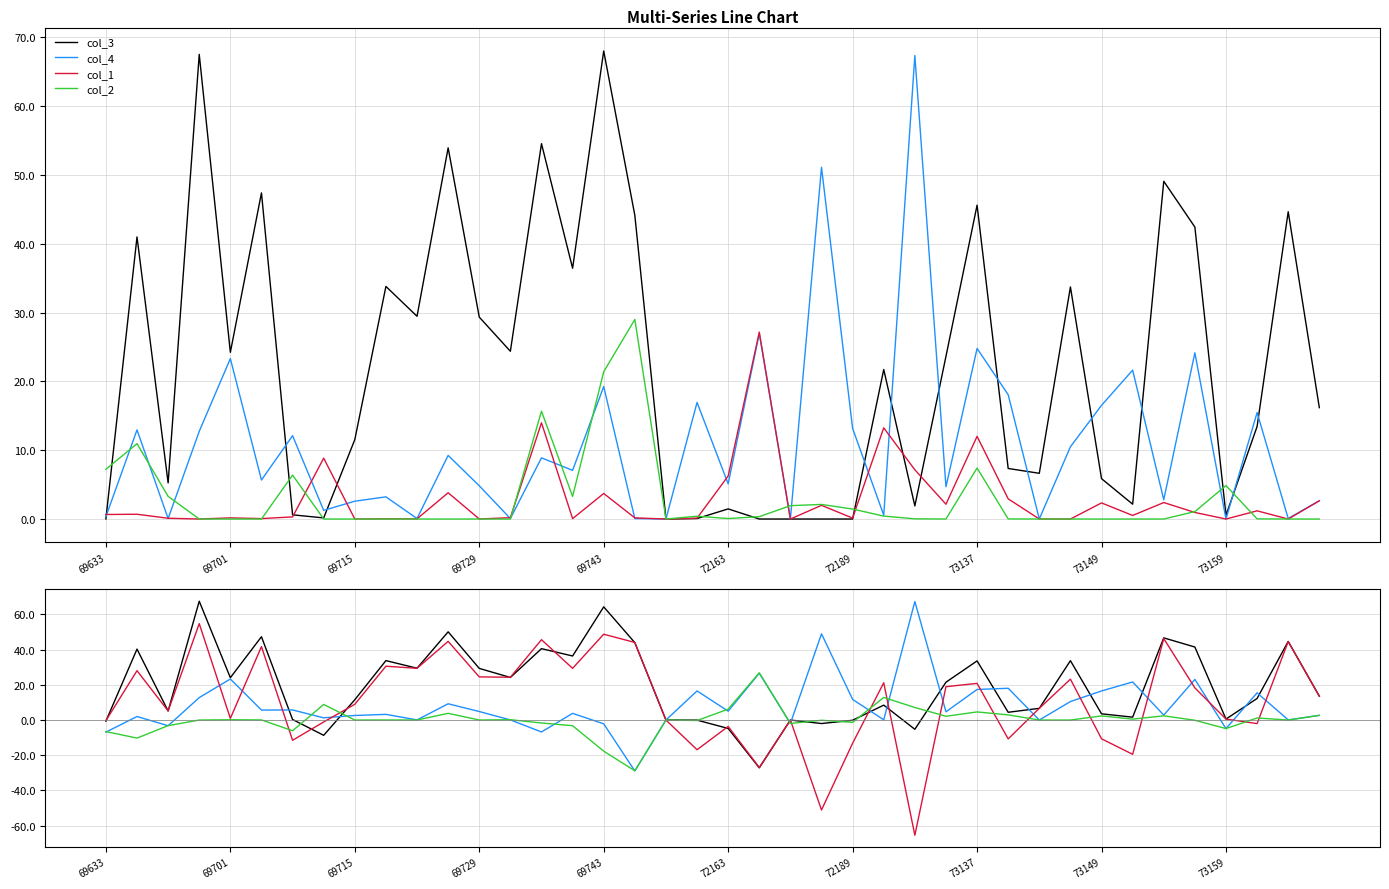

Which series ends up on top after the final intersection of col_3 and col_1?

col_3